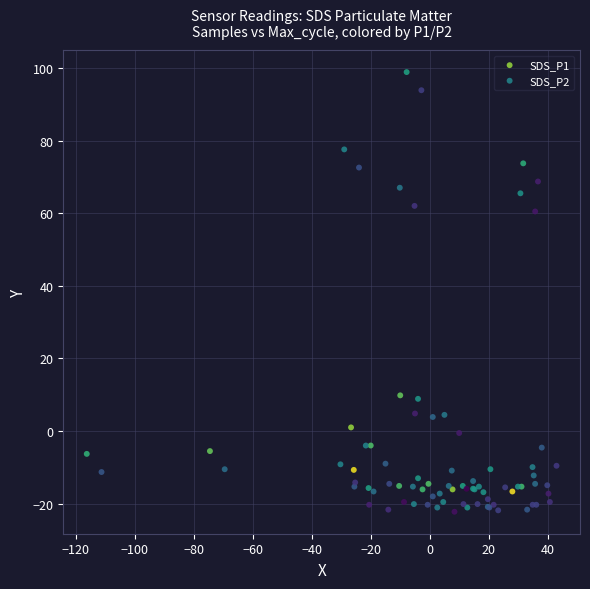

What are all the series names shown in the legend?

SDS_P1, SDS_P2